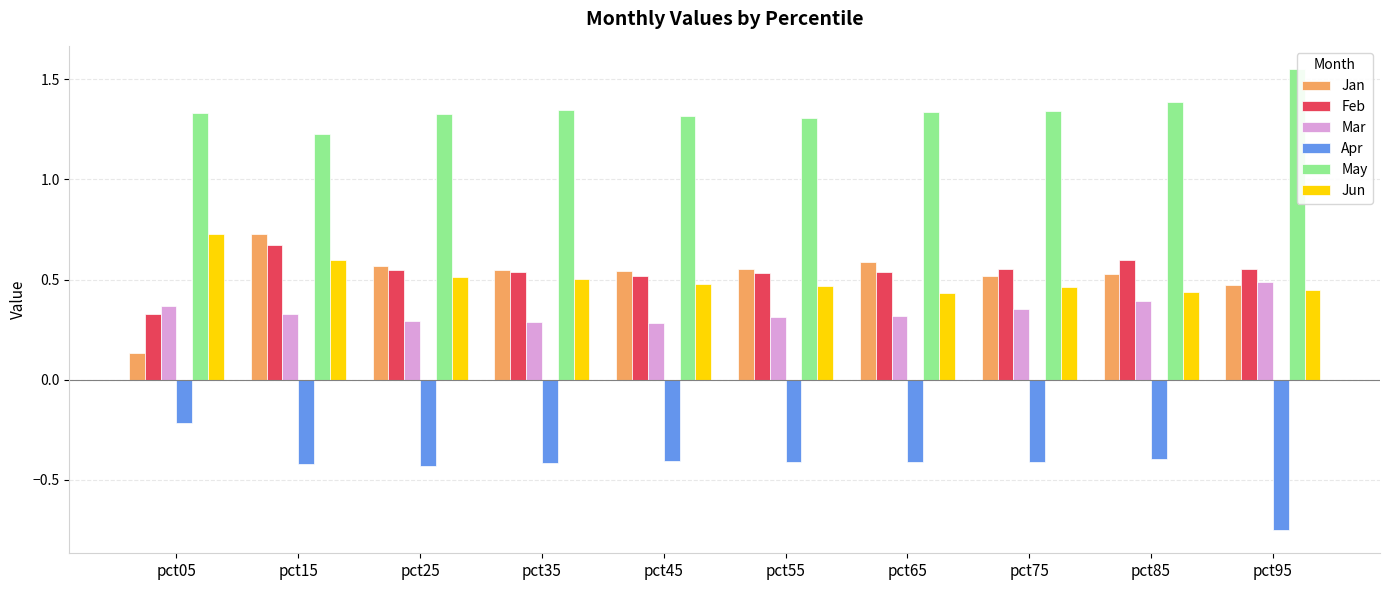

What is the difference between the highest and lowest values at pct05?

1.5